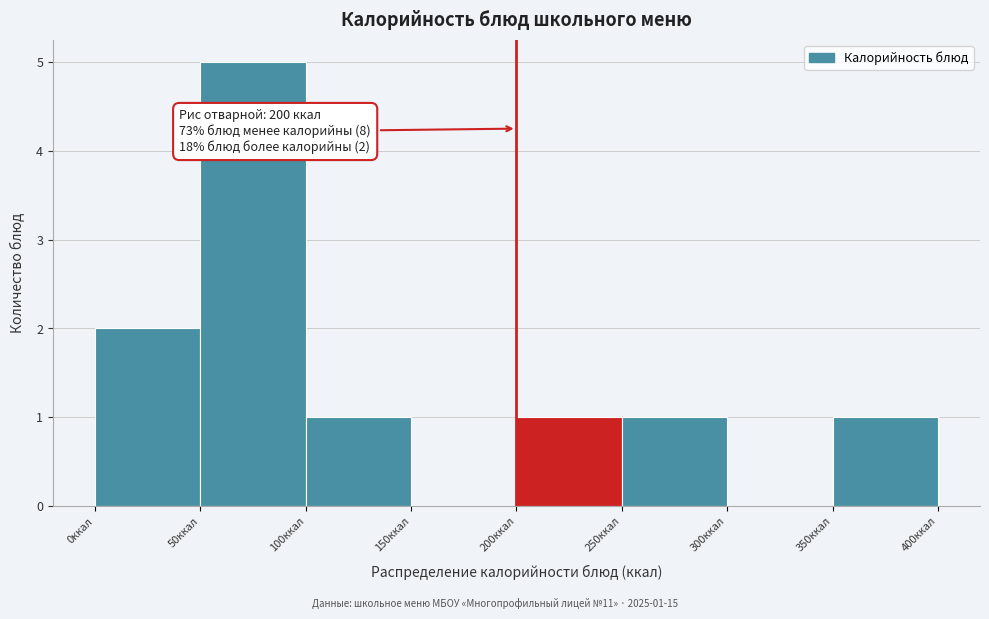

Over which range of the x-axis is the bar tallest?

50 to 100